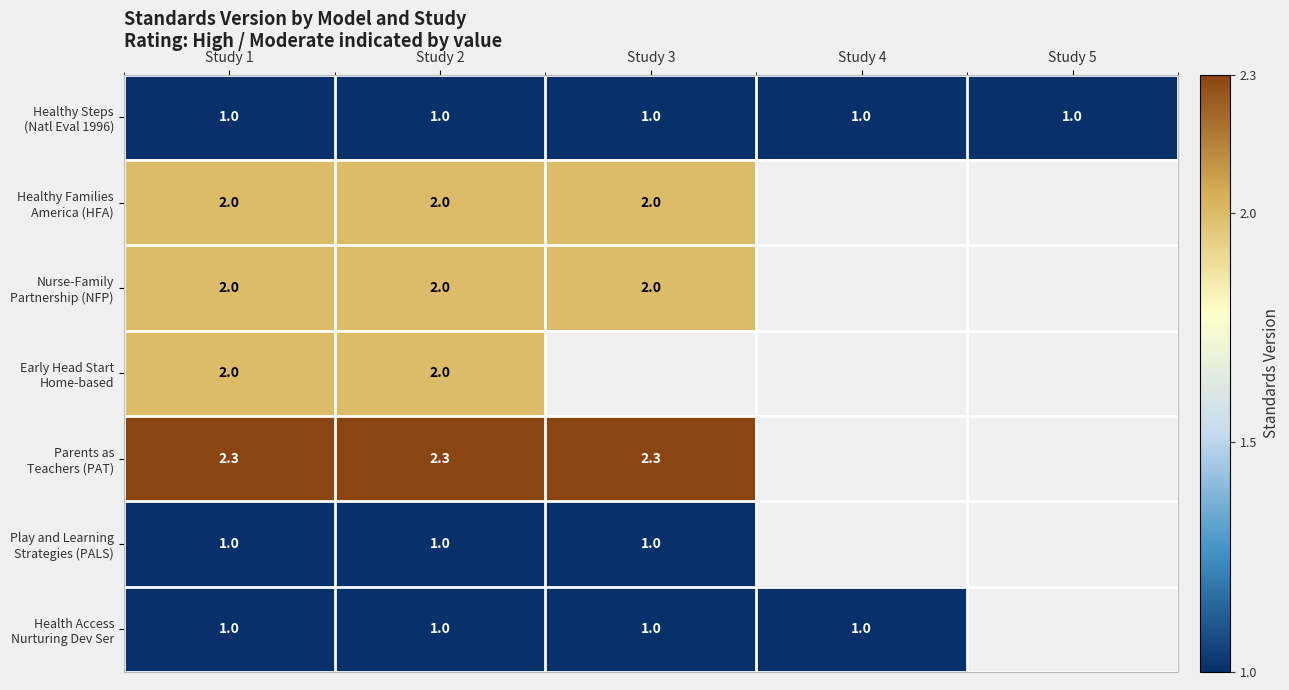

What is the total value across all series at Study 2?

11.3